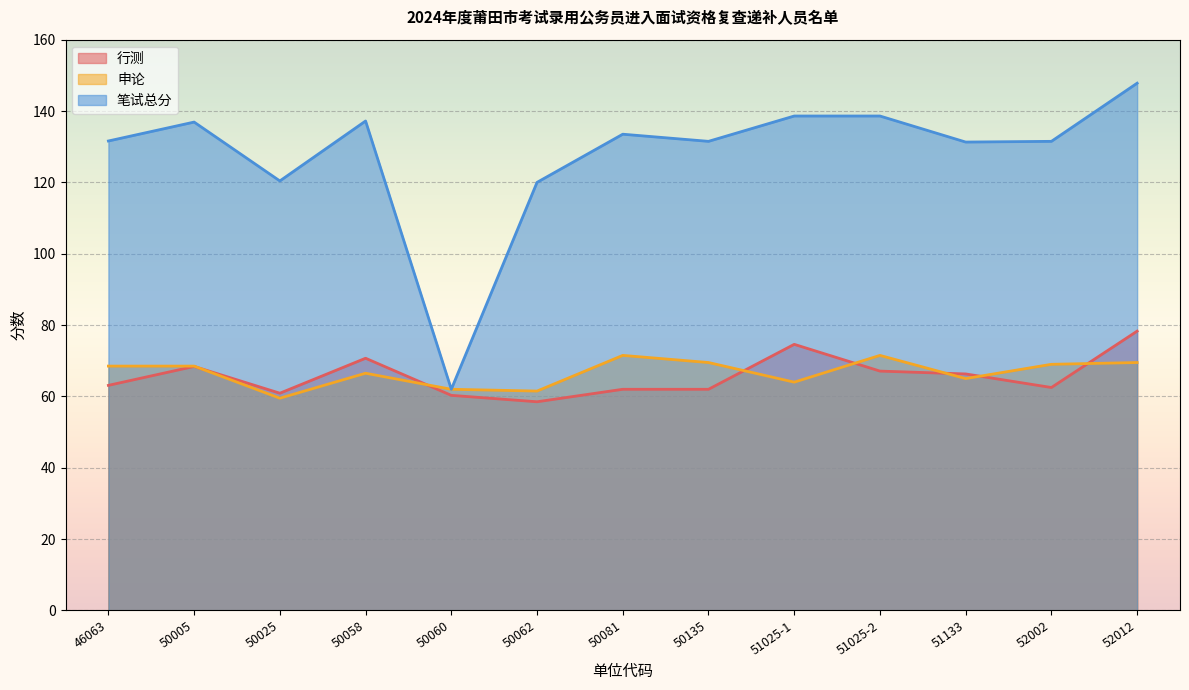

True or false: 笔试总分 and 行测 cross at least once.

False